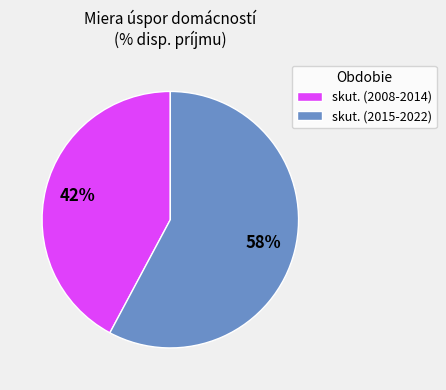

Combined, do skut. (2015-2022) and skut. (2008-2014) account for over 50%?

Yes